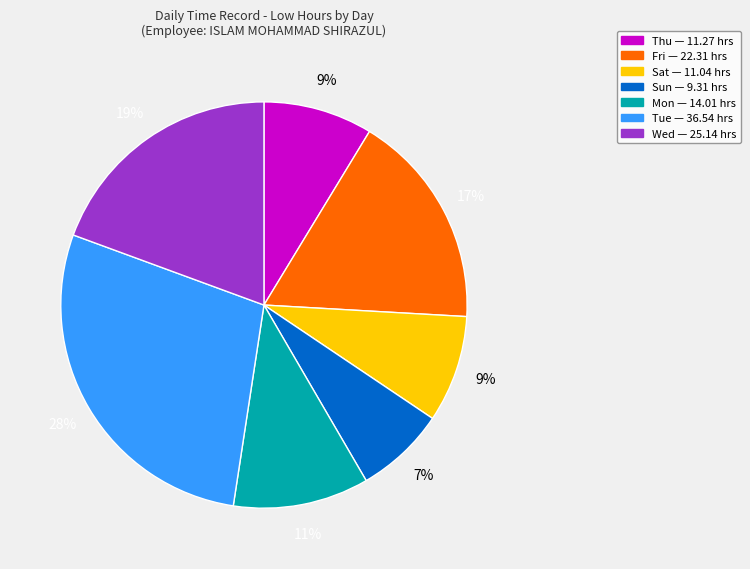

Is there a majority slice in this chart?

No